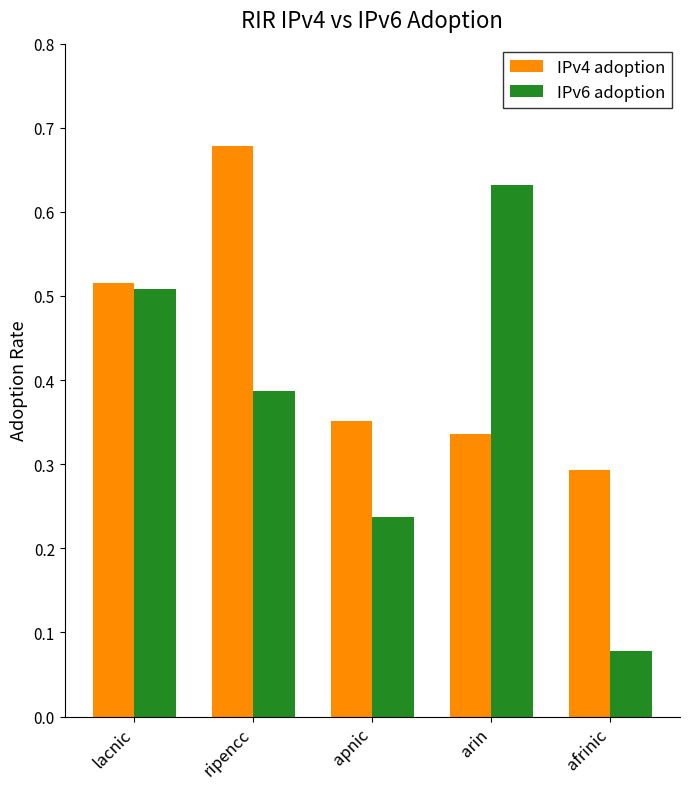

How many bars are there in total?

10